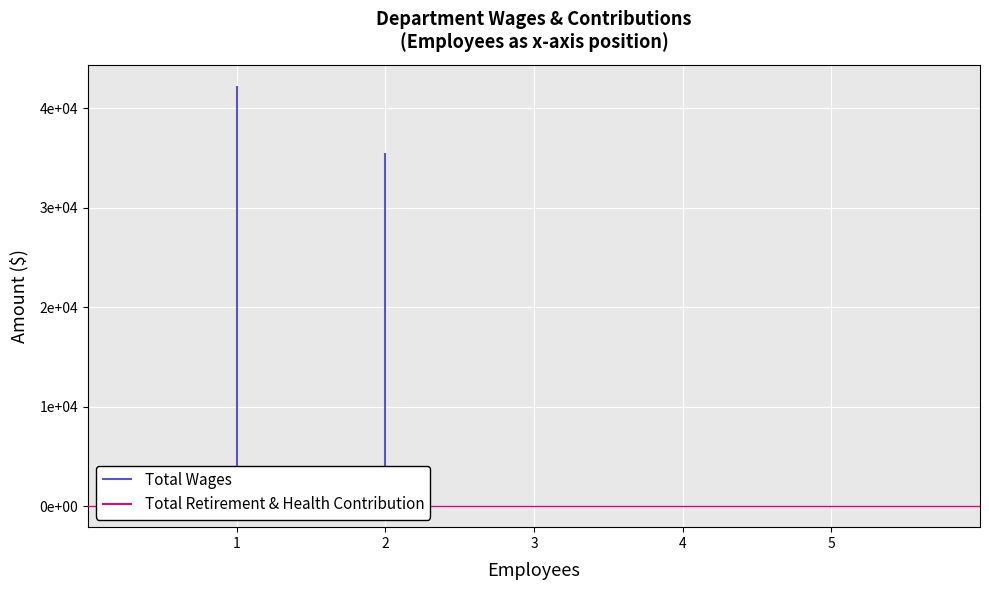

Which series has the largest range (max minus min)?

Total Wages